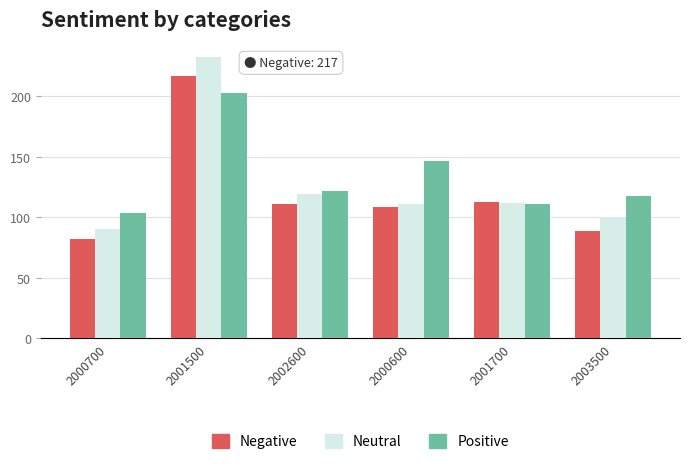

What is the smallest value displayed?

82.2